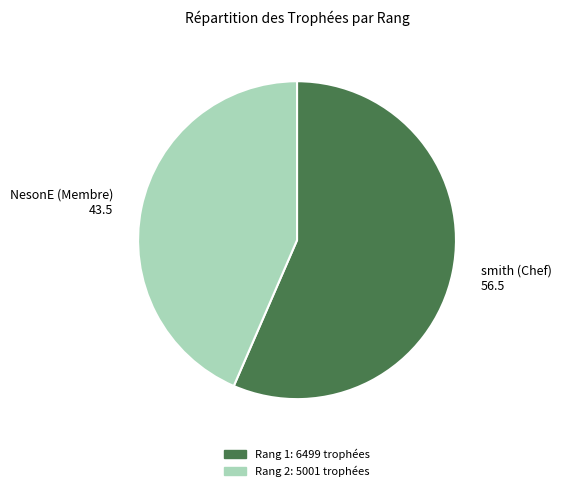

Is the sum of smith (Chef) and NesonE (Membre) greater than half?

Yes